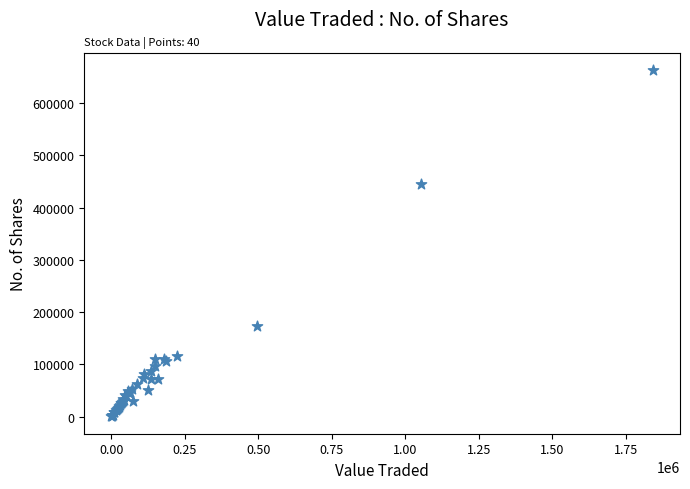

What Y value in the scatter plot is closest to 331723?

445548